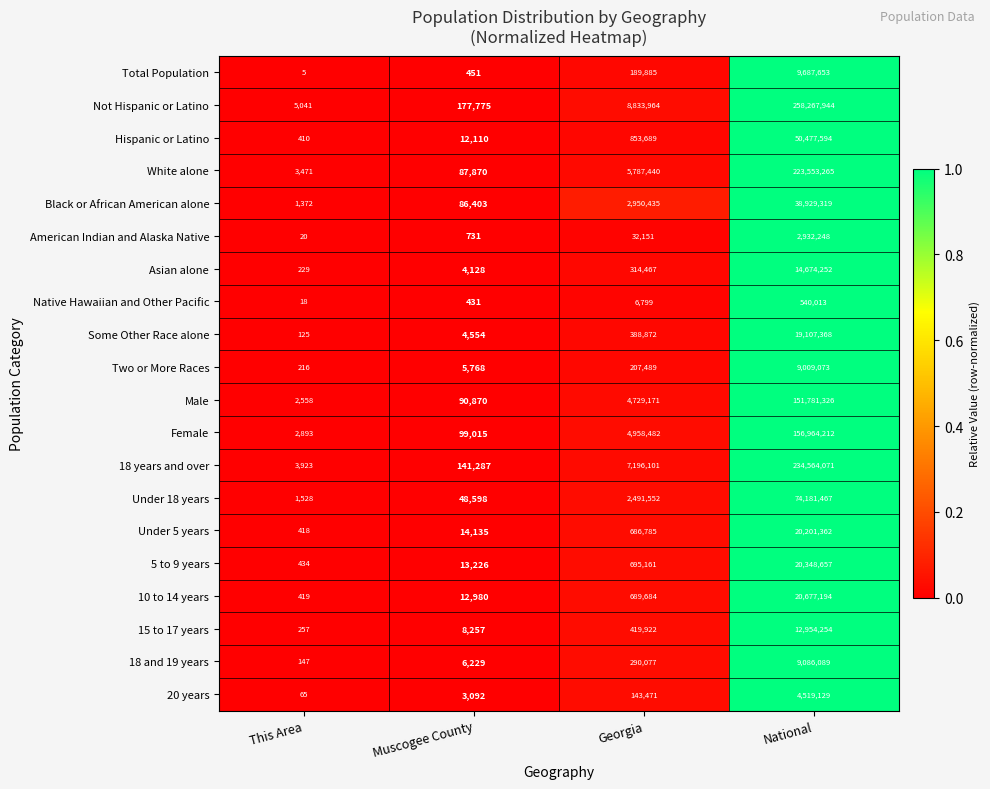

What is the sum of all White alone values?

229432046